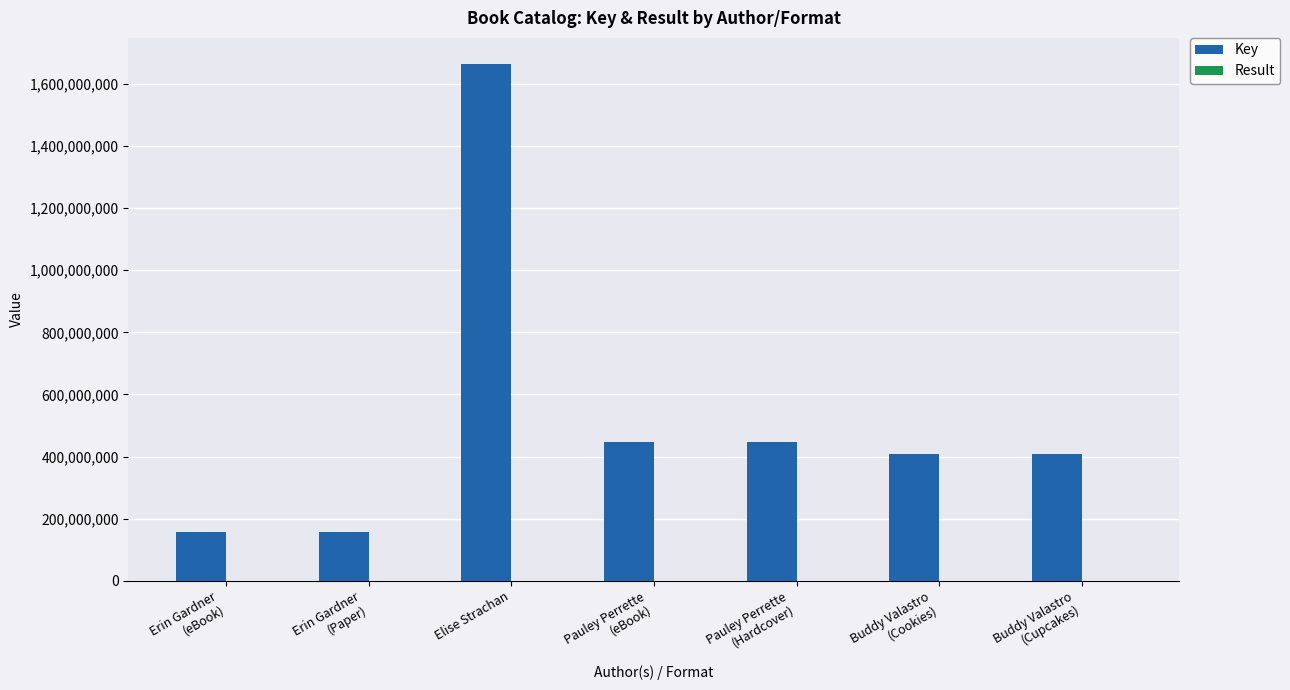

At which category is the sum across all series the highest?

Elise Strachan